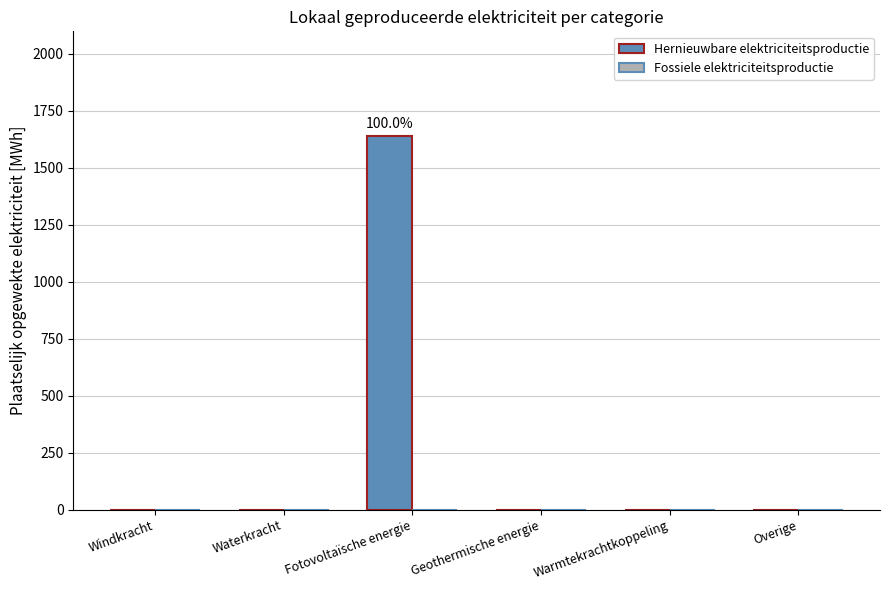

What is the sum of all values?

1639.3